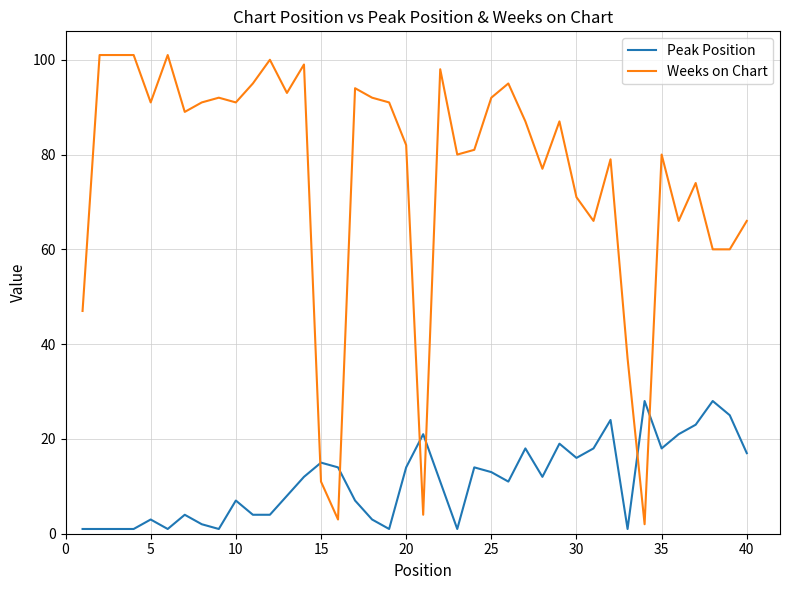

Which series has the largest total across all categories?

Weeks on Chart